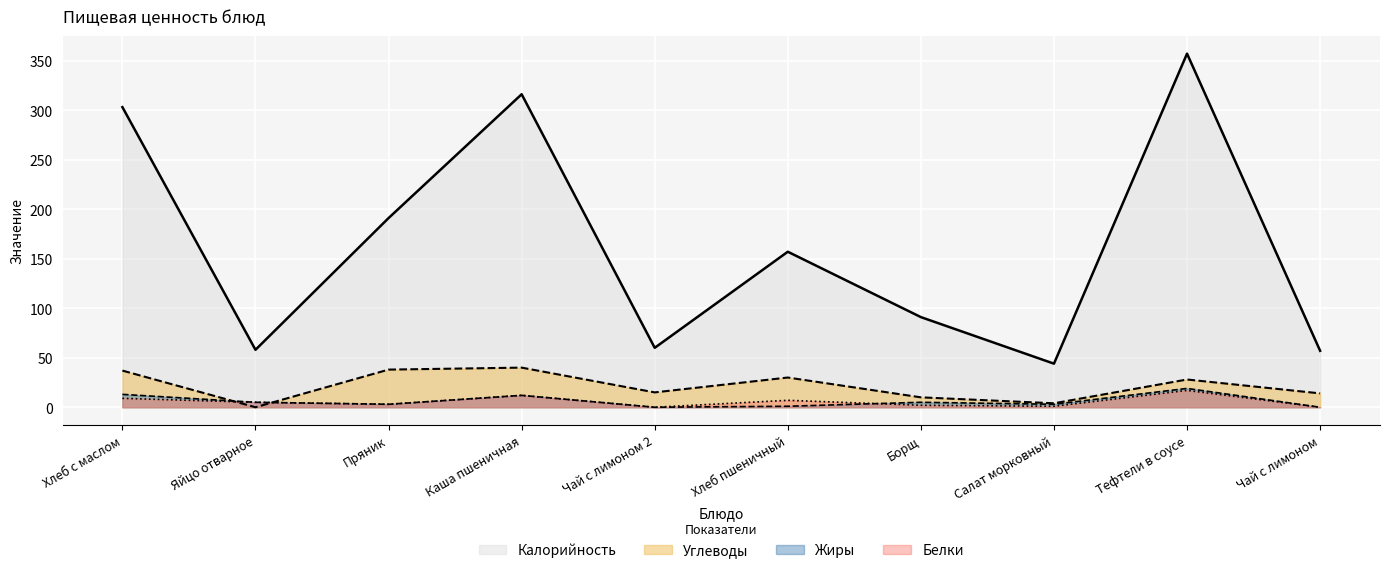

What position from the right is Хлеб пшеничный?

5